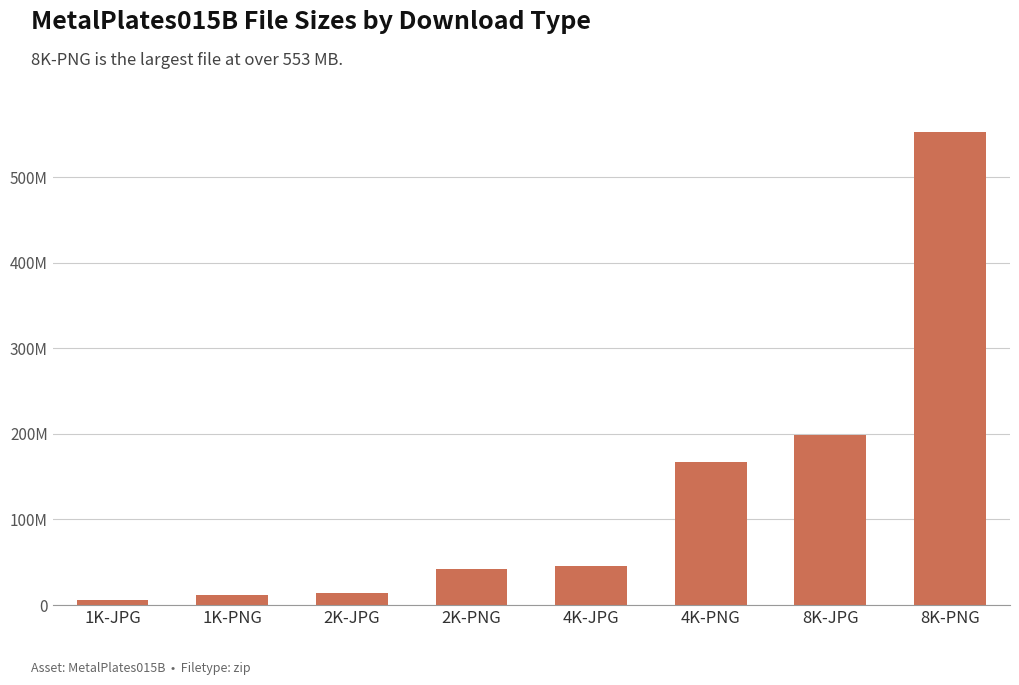

Does the chart contain any negative values?

No